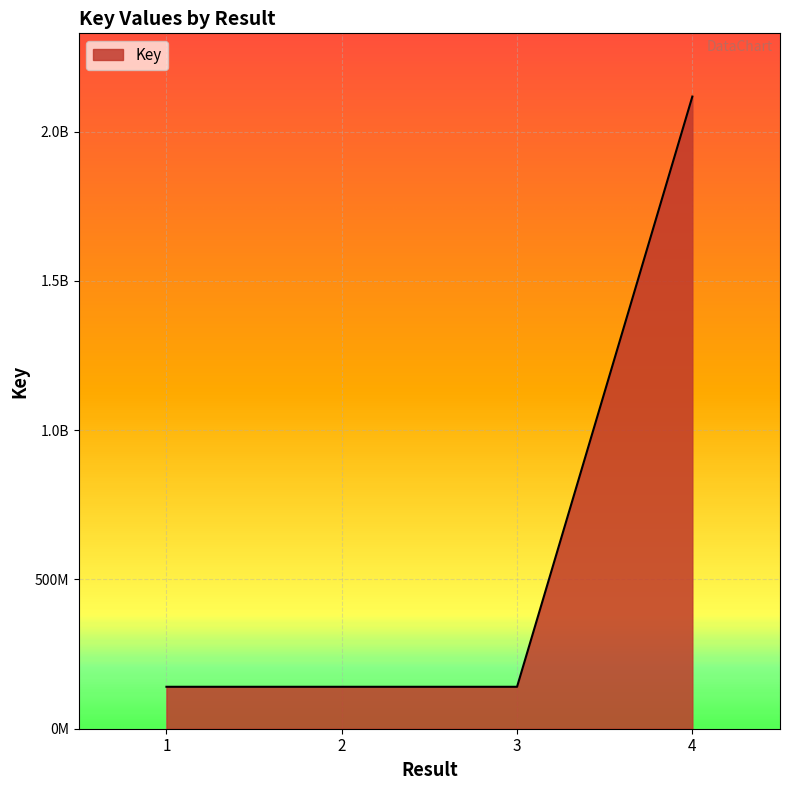

Reading left to right, what are all the values shown in this chart?

140485482	140488886	140488229	2117864463